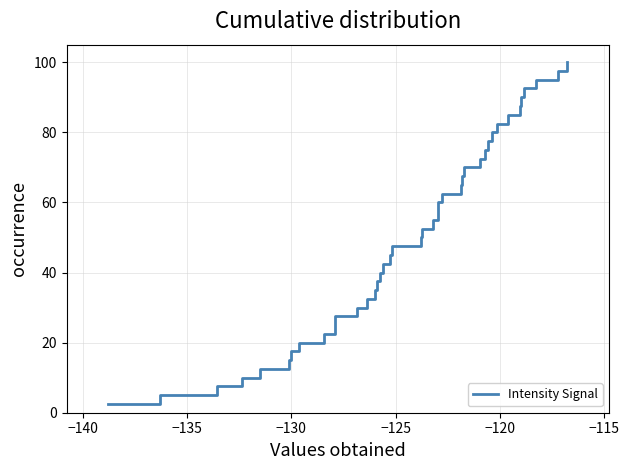

What is the smallest value displayed?

2.5